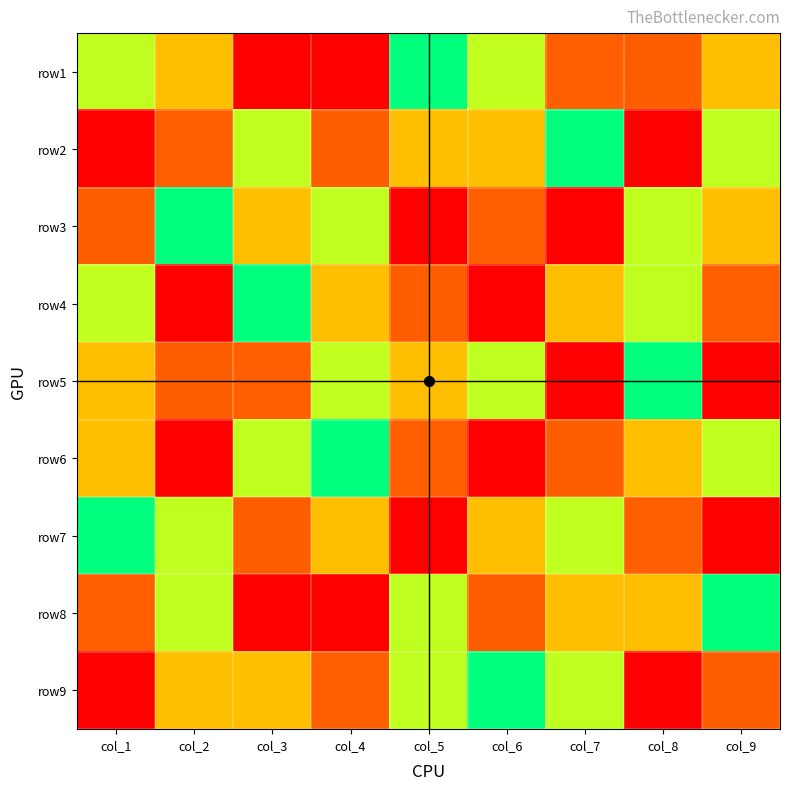

How many series are shown in this chart?

9